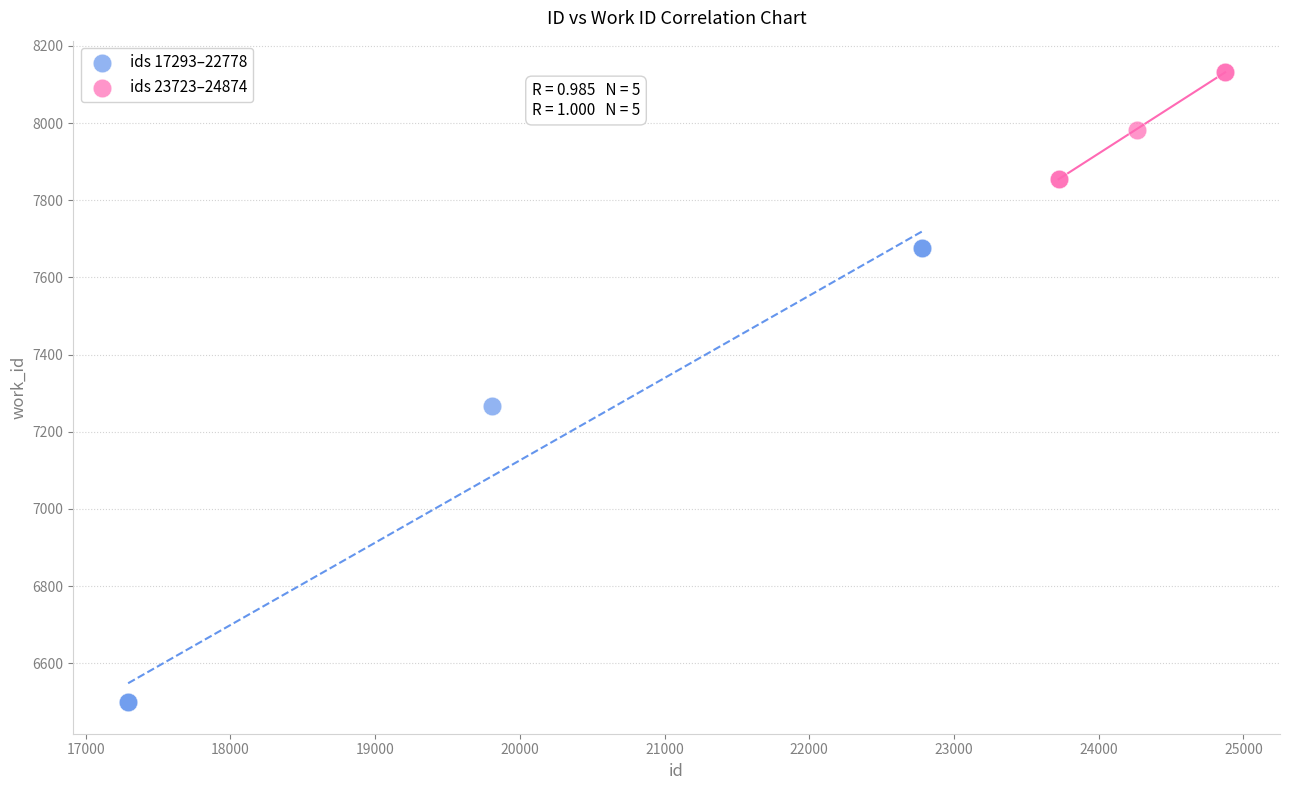

Which series has the widest spread of Y values?

ids 17293–22778